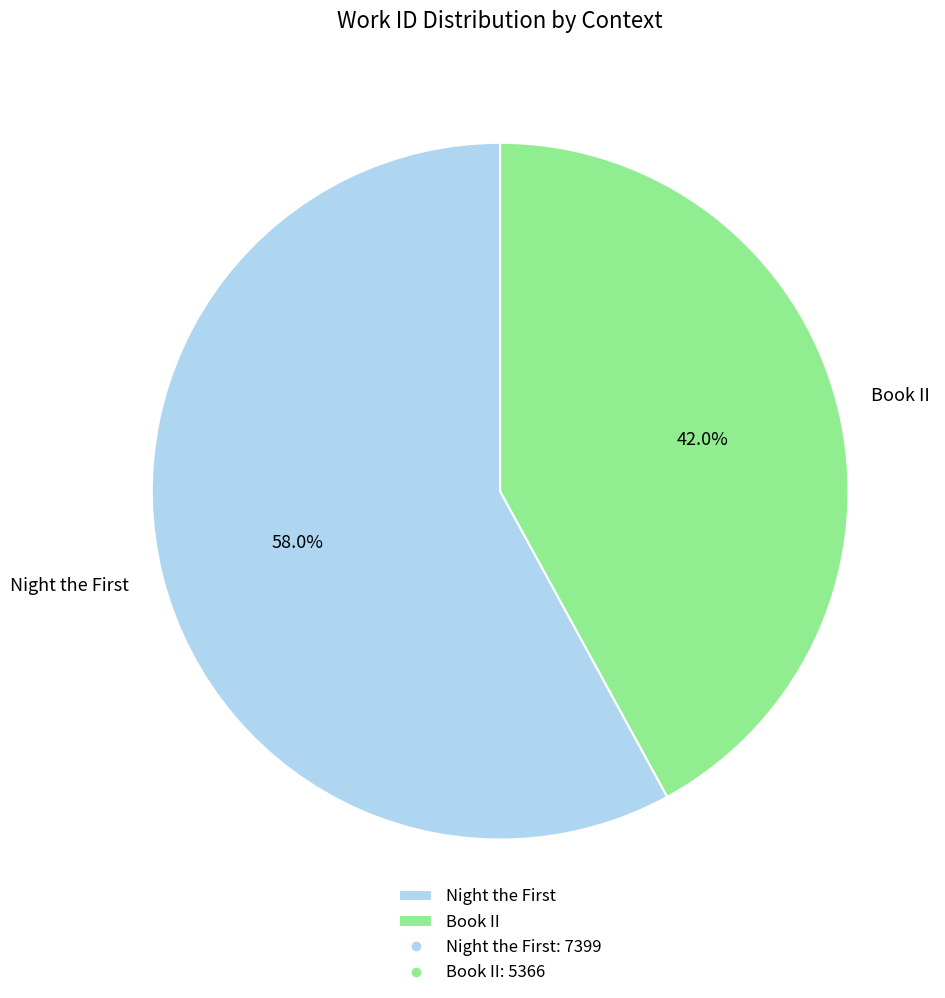

Which slice represents more than half of the pie?

Night the First